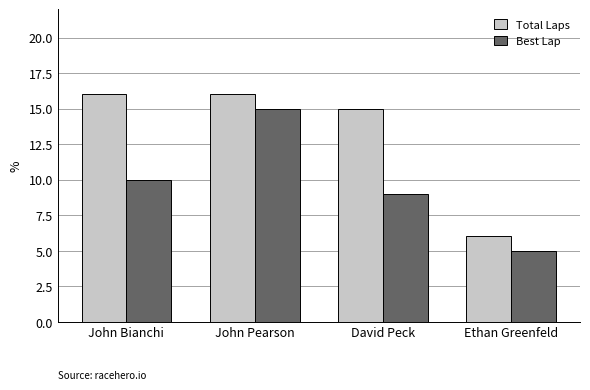

How many bars are there in each group?

2